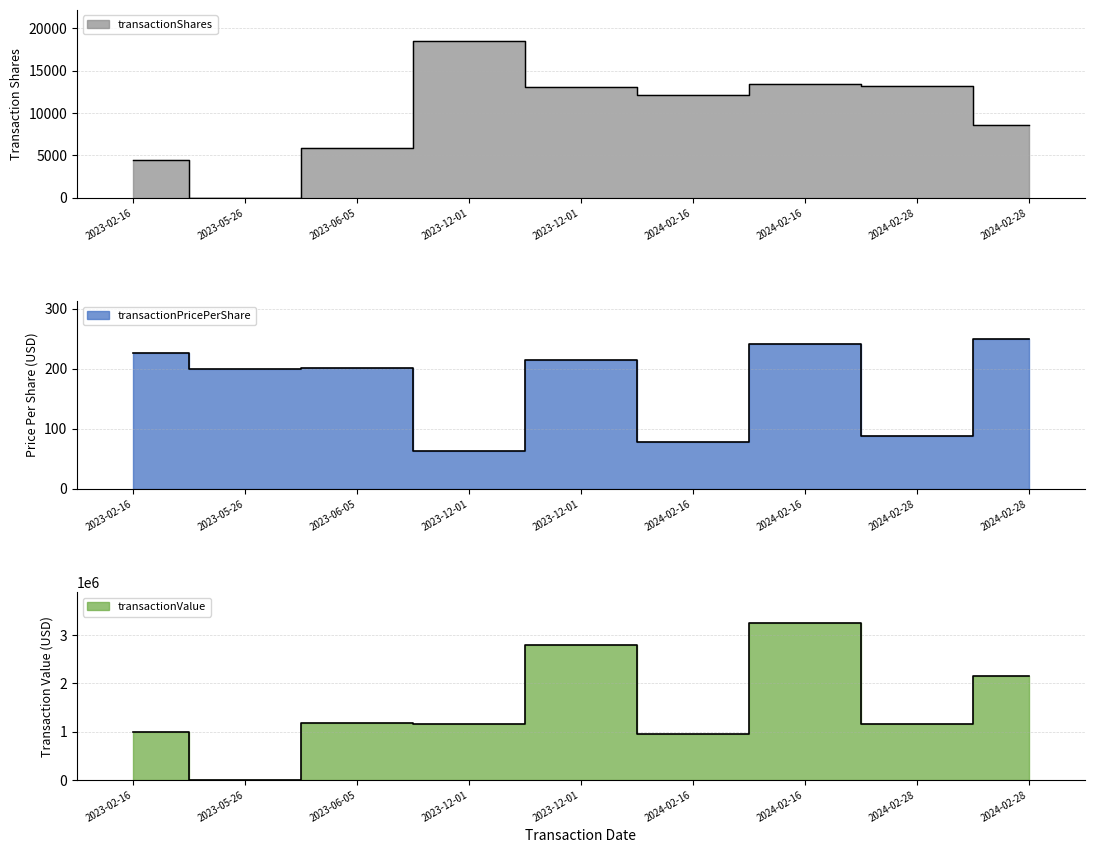

What is the difference between the maximum and minimum values in the transactionPricePerShare series?

187.9